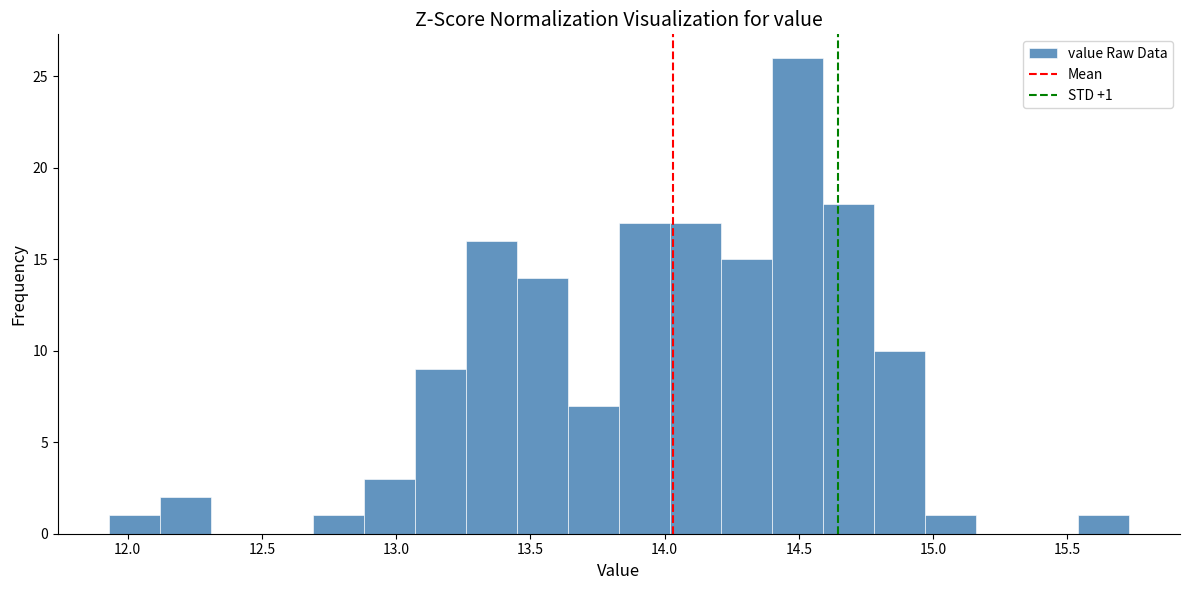

Read against the x-axis, roughly where is the centre of the tallest bar?

14.50